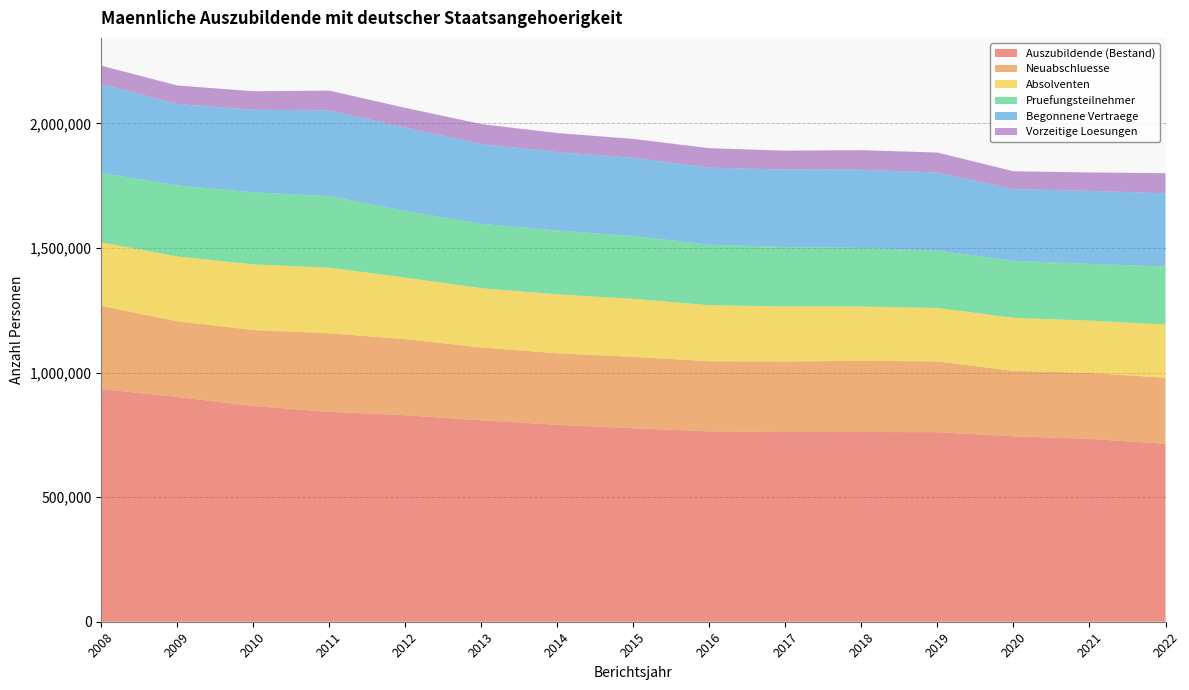

Reading right to left, list all the values displayed in this chart.

Auszubildende (Bestand): 2022=714195	2021=733740	2020=744279	2019=760656	2018=761361	2017=761229	2016=763992	2015=776460	2014=790203	2013=808545	2012=828645	2011=842322	2010=865725	2009=901923	2008=933864
Neuabschluesse: 2022=265035	2021=264822	2020=262491	2019=284025	2018=285816	2017=282987	2016=281325	2015=286443	2014=287274	2013=292023	2012=305361	2011=315330	2010=305073	2009=303573	2008=333681
Absolventen: 2022=213504	2021=209937	2020=212778	2019=214449	2018=217755	2017=221196	2016=224853	2015=232827	2014=236292	2013=237933	2012=246993	2011=263340	2010=263070	2009=260400	2008=254877
Pruefungsteilnehmer: 2022=232614	2021=227688	2020=228993	2019=230583	2018=234981	2017=238344	2016=242979	2015=251862	2014=256152	2013=258108	2012=267870	2011=287043	2010=289590	2009=284781	2008=278685
Begonnene Vertraege: 2022=293847	2021=292821	2020=287493	2019=312804	2018=314106	2017=310389	2016=309198	2015=314160	2014=314601	2013=320340	2012=333879	2011=343911	2010=330759	2009=326916	2008=356979
Vorzeitige Loesungen: 2022=80943	2021=73878	2020=71556	2019=80289	2018=78360	2017=76353	2016=77853	2015=75765	2014=76539	2013=80073	2012=79299	2011=79392	2010=74619	2009=74334	2008=73257